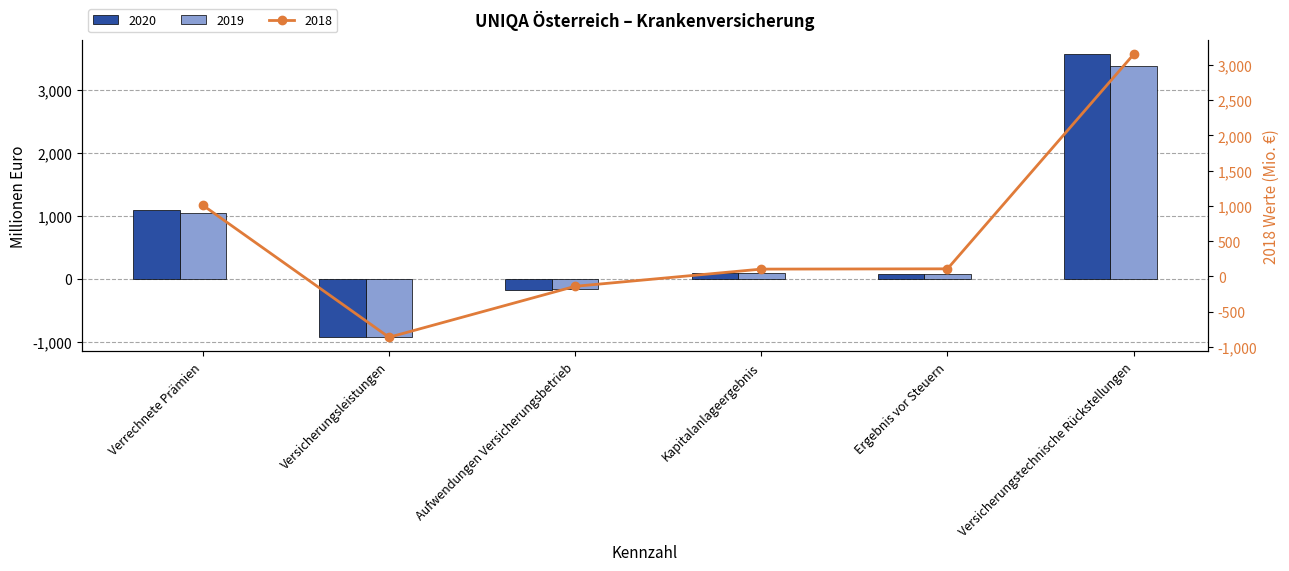

What position from the right is Versicherungstechnische Rückstellungen?

1